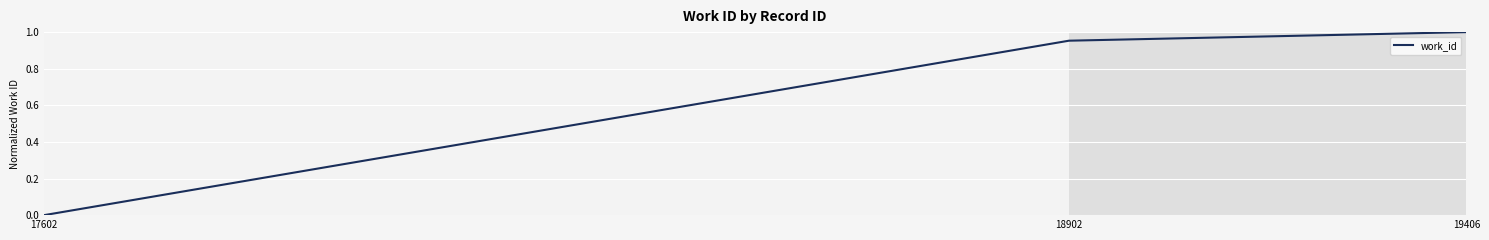

Which category has the highest value across all series?

19406